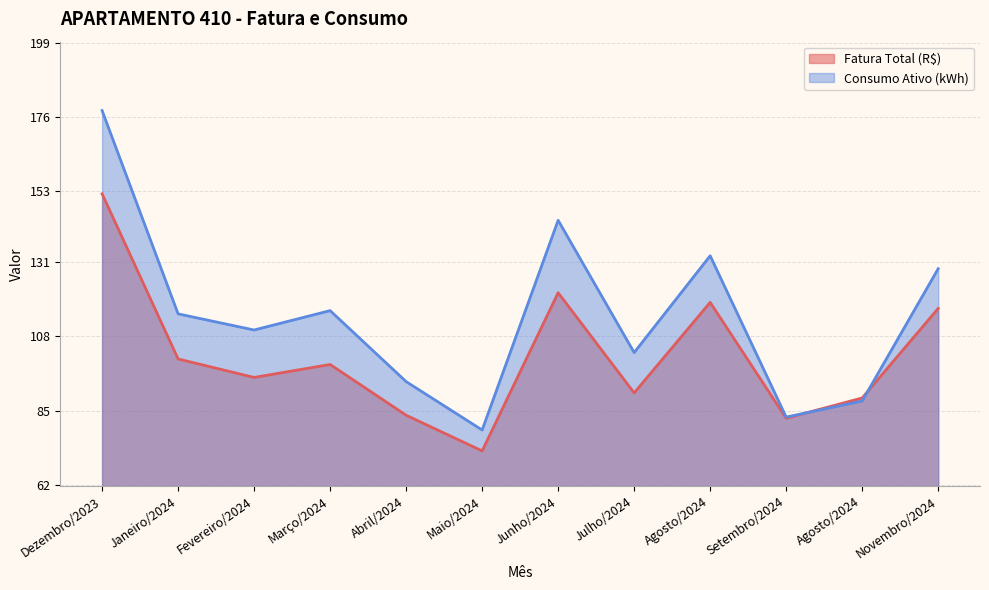

At which category is the sum across all series the highest?

Dezembro/2023